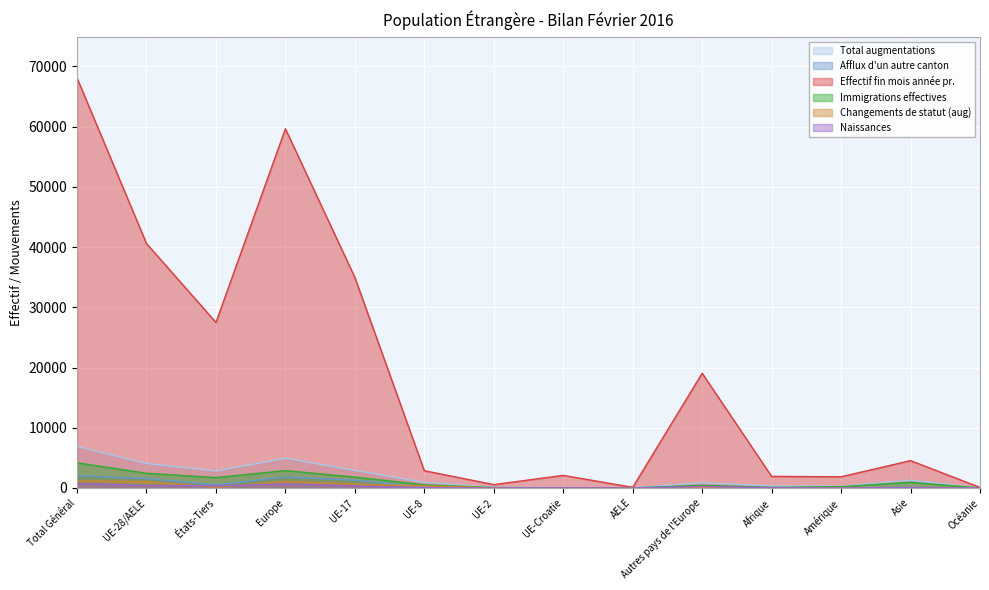

Rank the series by their maximum value, from highest to lowest.

Effectif fin mois année pr., Total augmentations, Immigrations effectives, Afflux d'un autre canton, Changements de statut (aug), Naissances